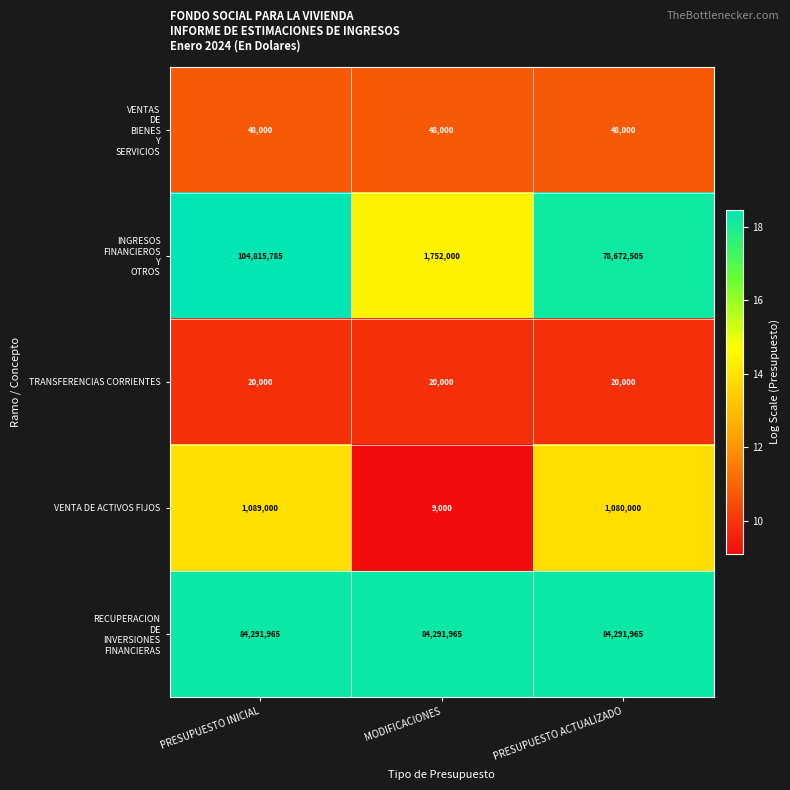

Which label corresponds to the largest value in the chart?

PRESUPUESTO INICIAL